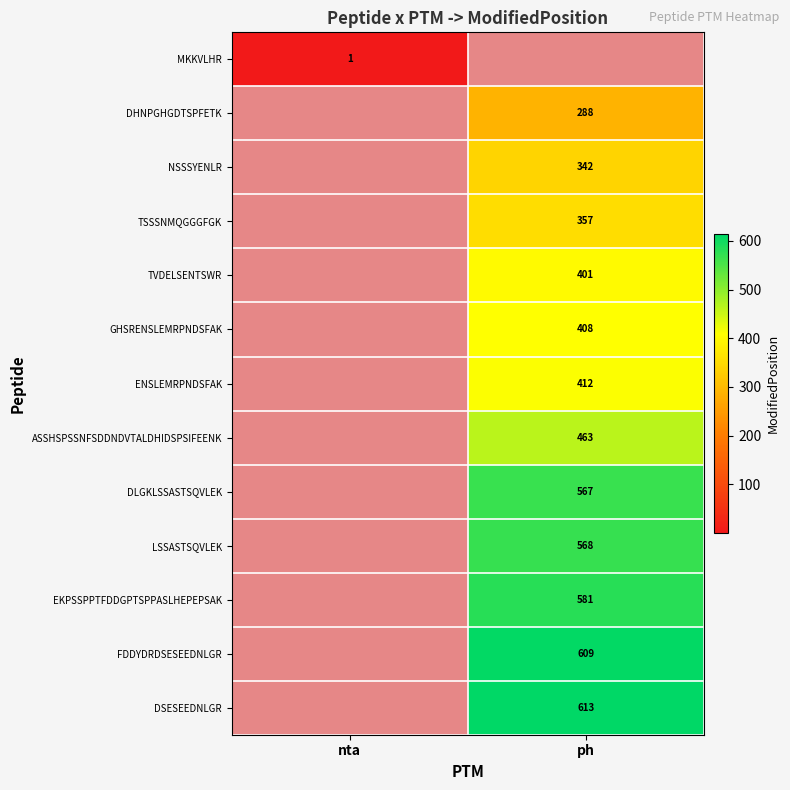

Is the value of TVDELSENTSWR at ph greater than the value of DLGKLSSASTSQVLEK at ph?

No